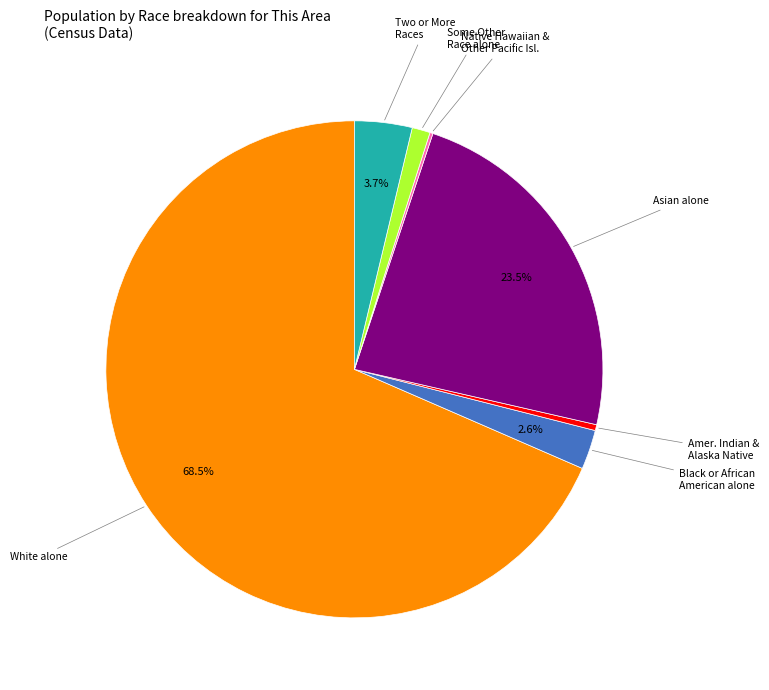

Is there a majority slice in this chart?

Yes